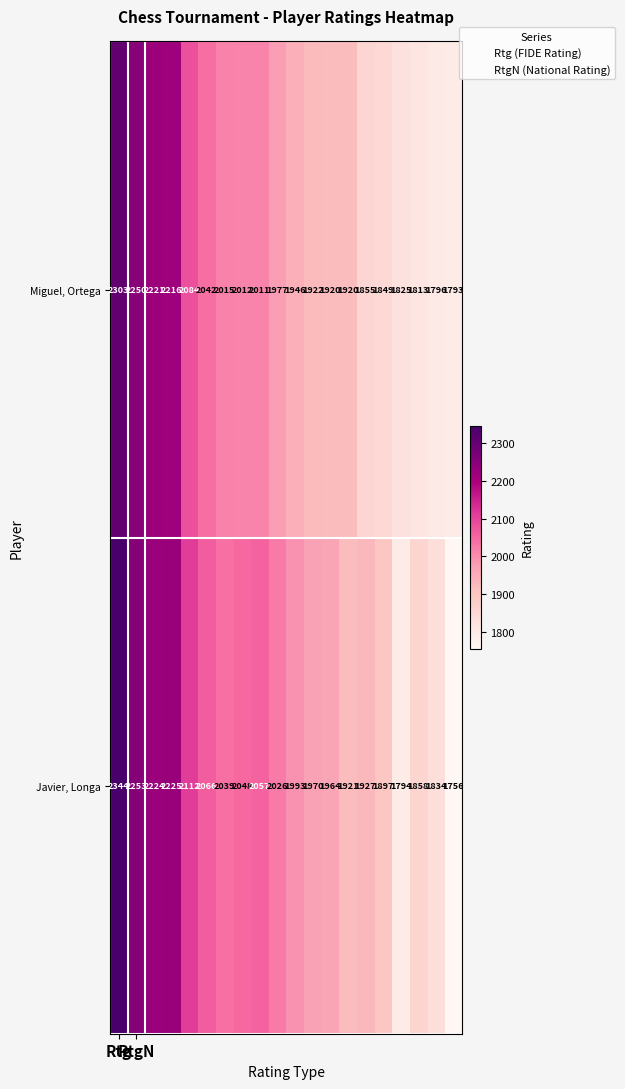

What is the average value of the Javier, Longa series?

2015